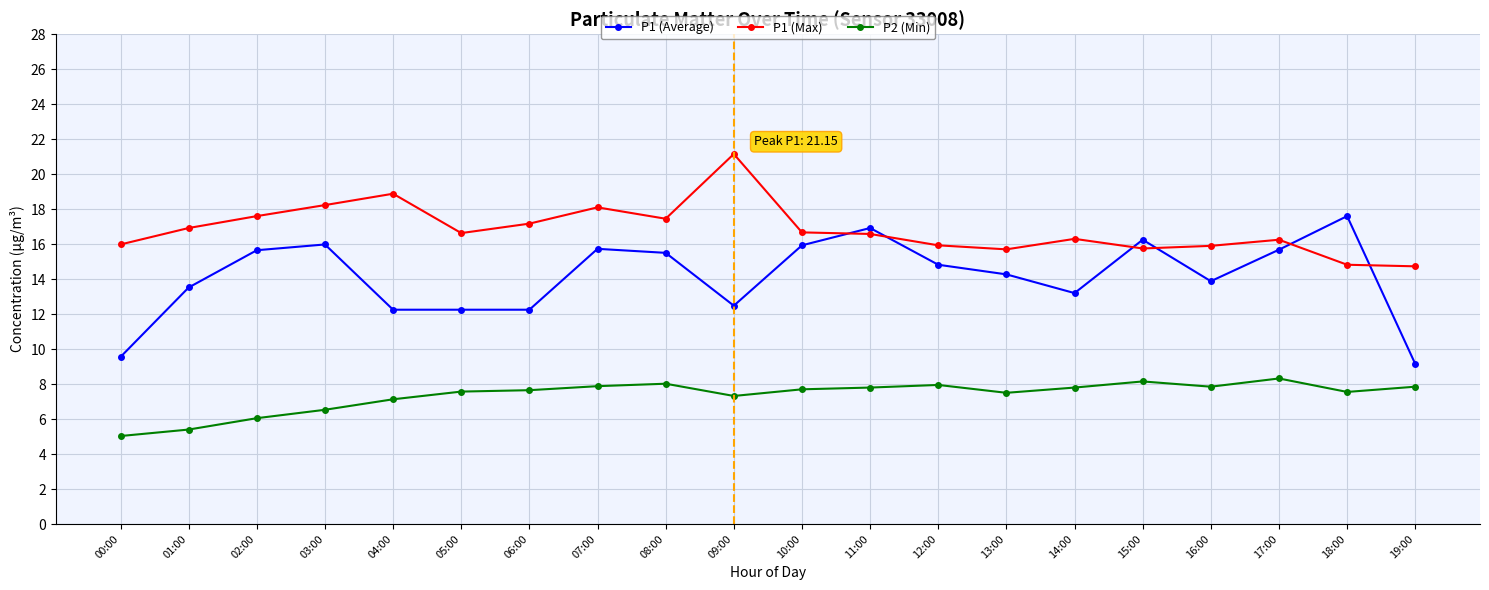

The value of P2 (Min) at 06:00 is 4.0. True or false?

False